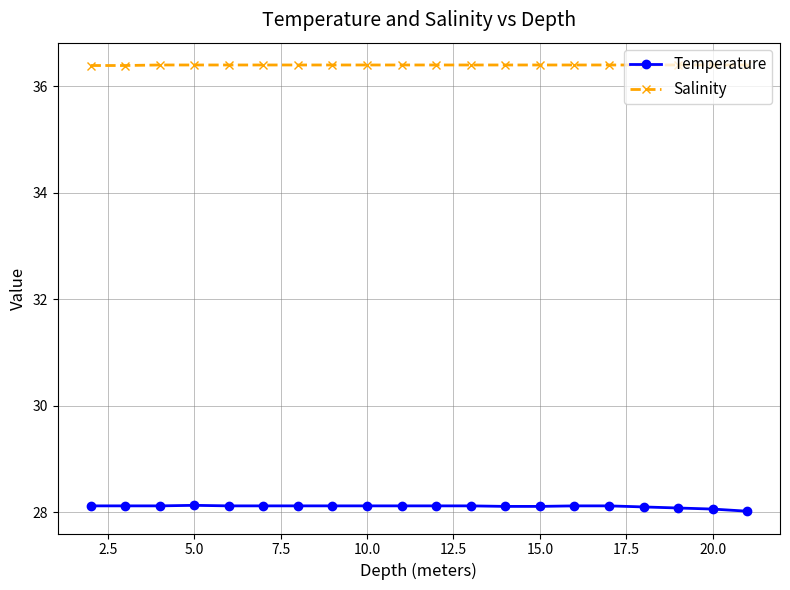

What is the difference between the maximum and minimum values in the Temperature series?

0.1